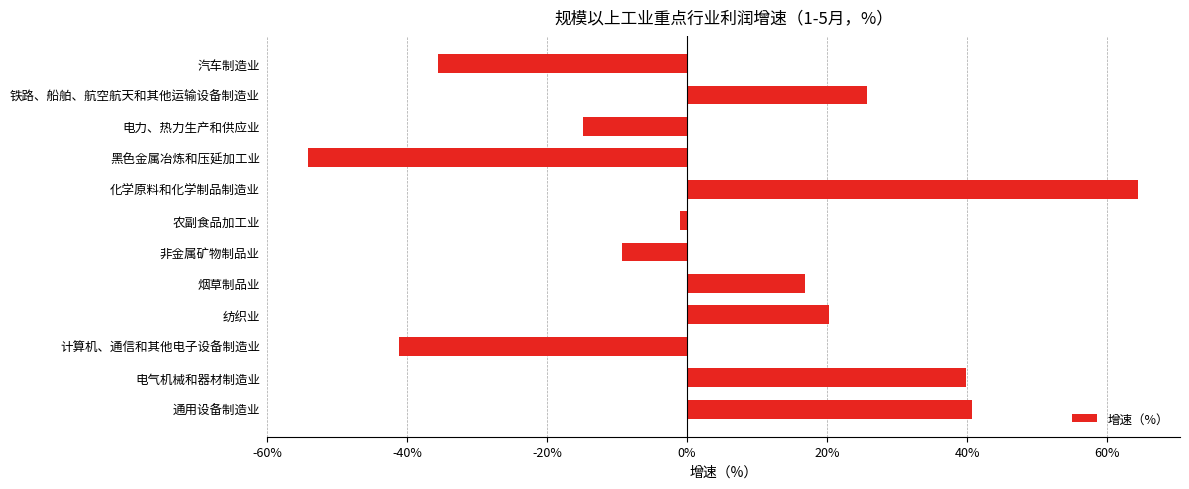

How many data points are above 16?

6